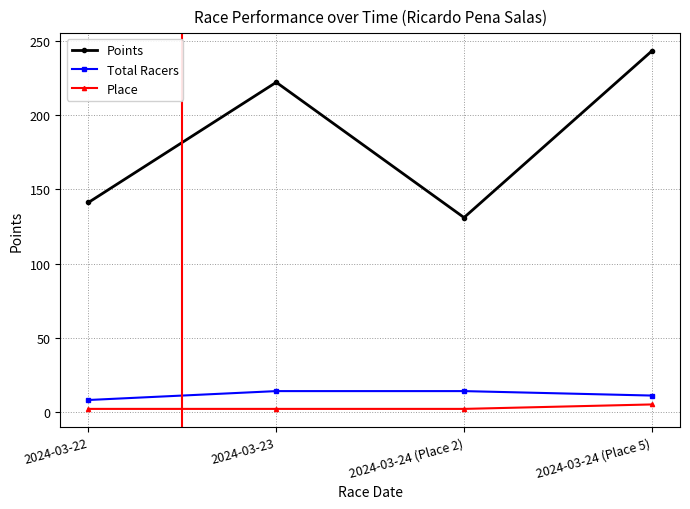

Count the number of data series in this chart.

3